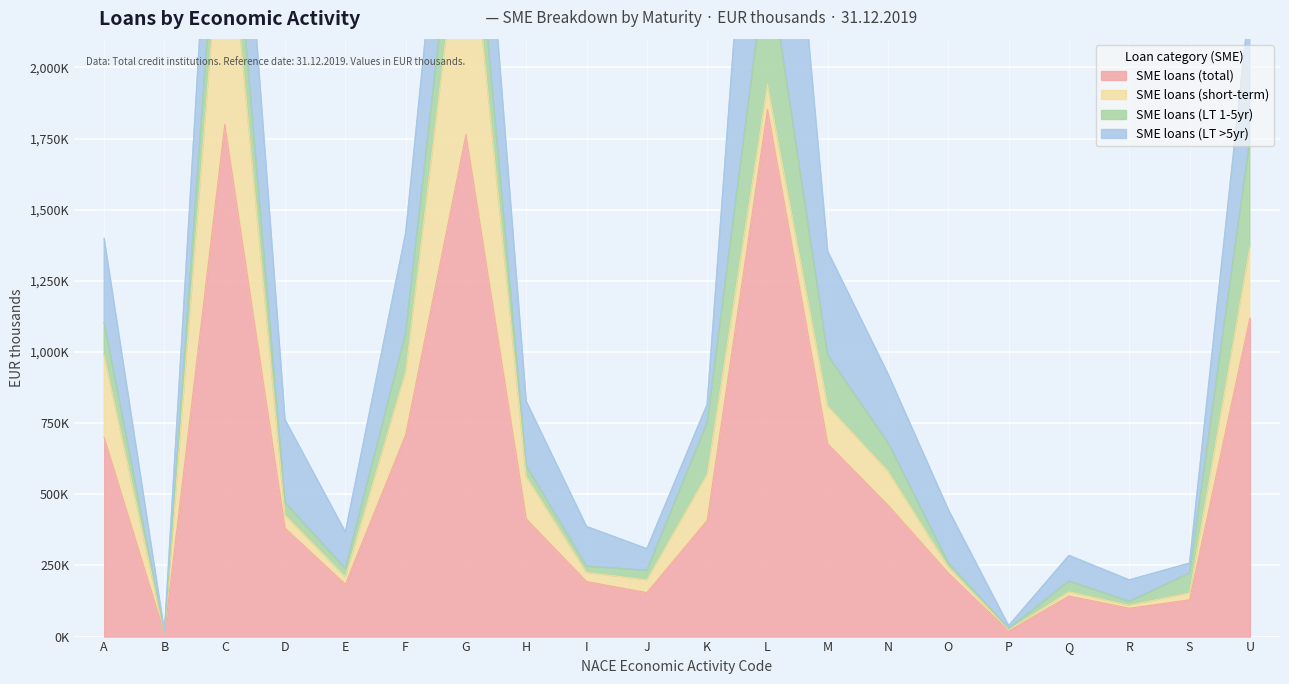

Count the number of data series in this chart.

4